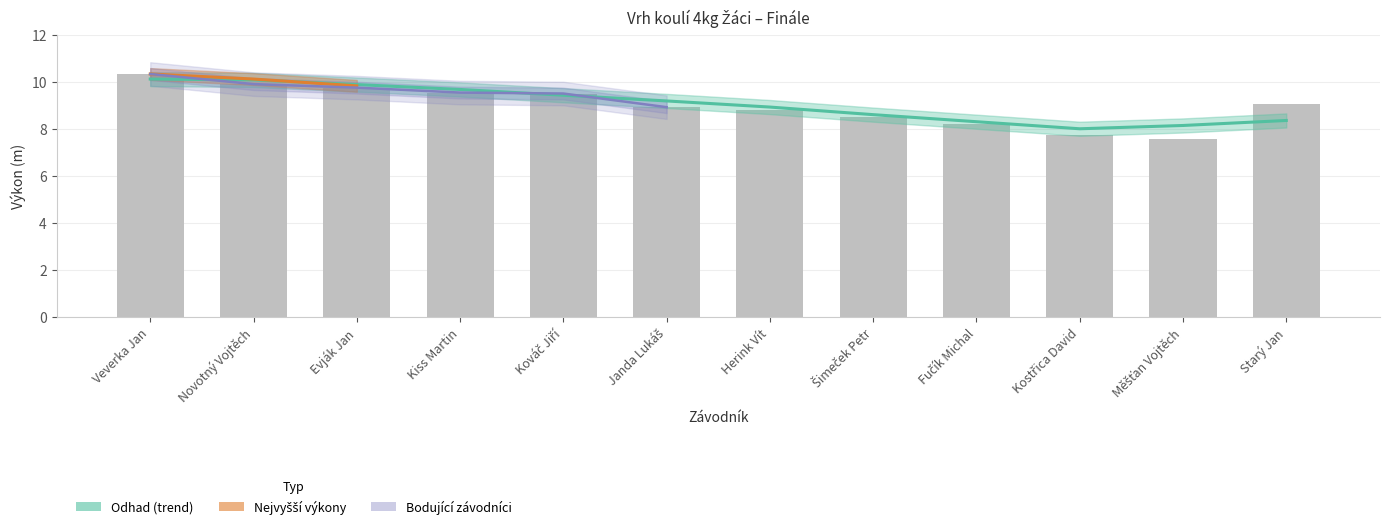

What is the ratio of the value at Měšťan Vojtěch to the value at Novotný Vojtěch?

0.8